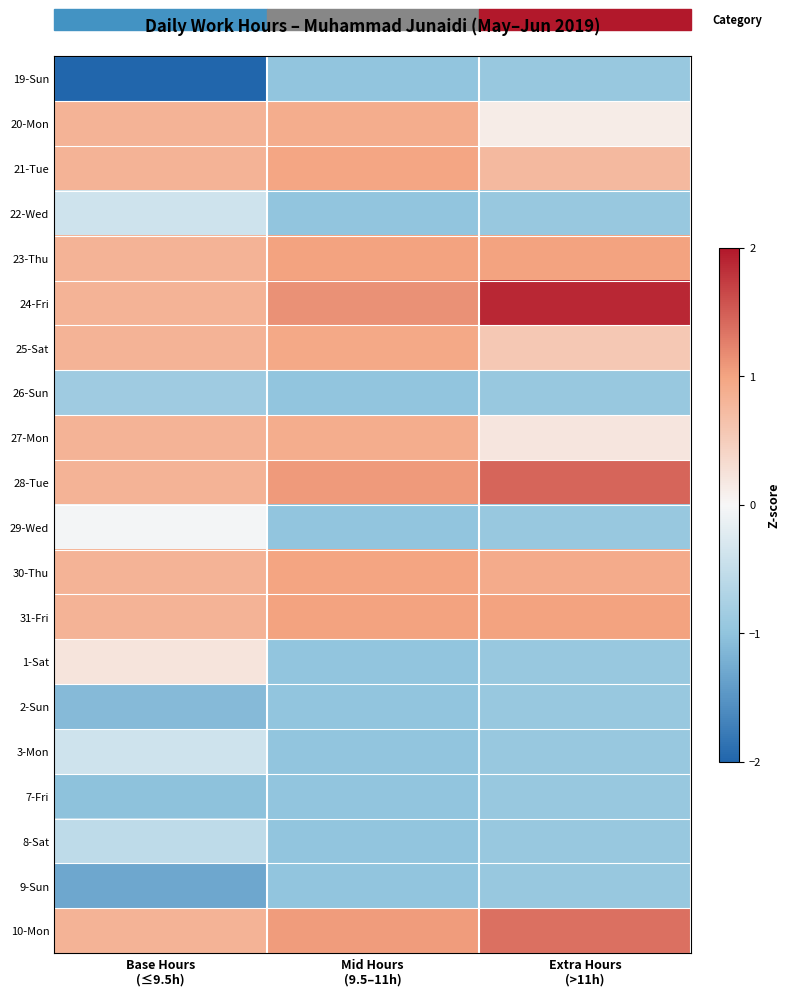

List the series in order of their peak value, lowest first.

19-Sun, 2-Sun, 7-Fri, 9-Sun, 26-Sun, 8-Sat, 22-Wed, 3-Mon, 29-Wed, 1-Sat, 20-Mon, 27-Mon, 25-Sat, 21-Tue, 30-Thu, 23-Thu, 31-Fri, 10-Mon, 28-Tue, 24-Fri